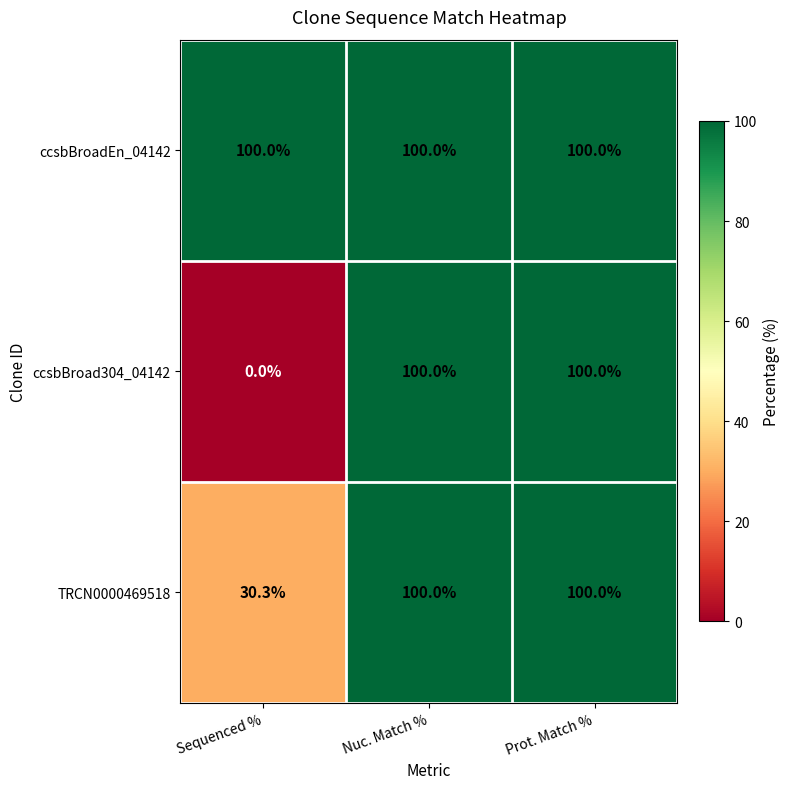

Is it true that TRCN0000469518 equals 100.0 at Prot. Match %?

True